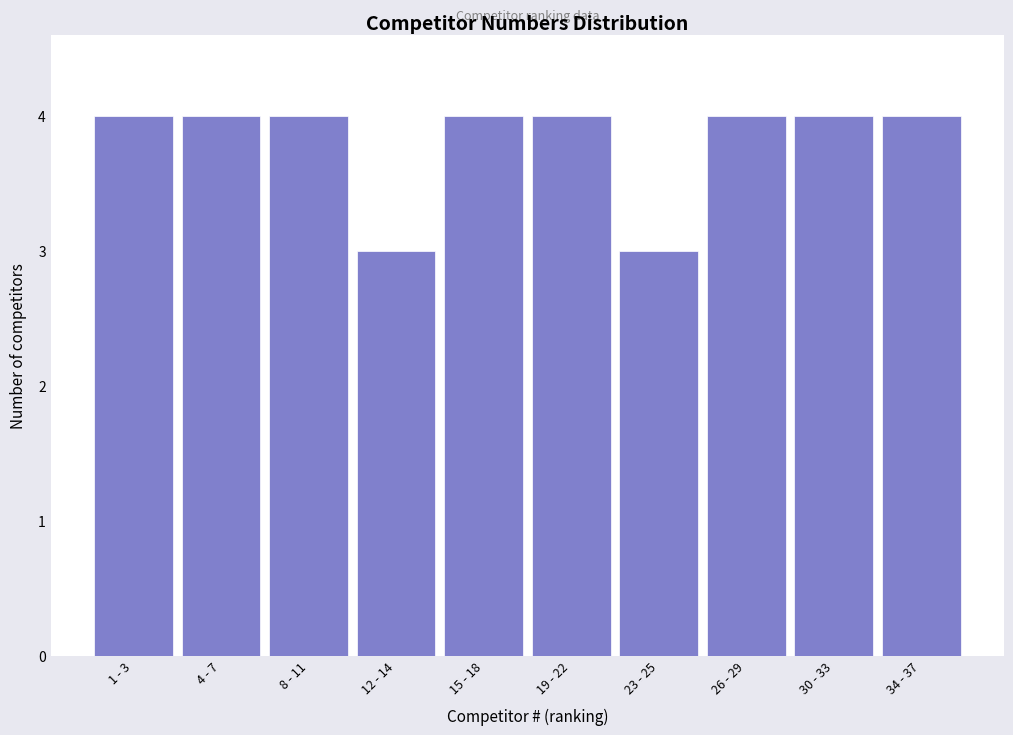

Reading left to right, extract all data points from this chart.

4	4	4	3	4	4	3	4	4	4